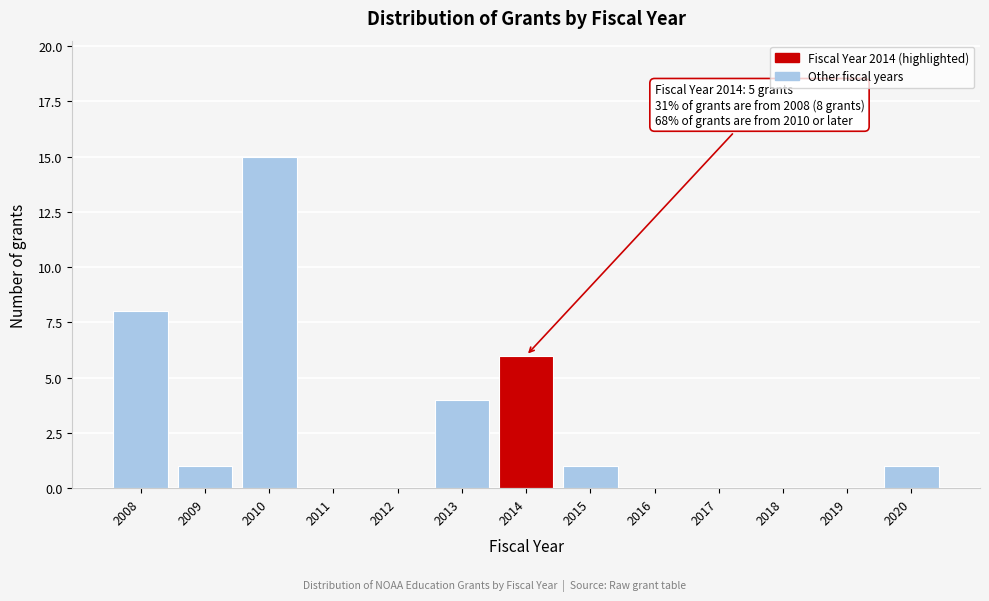

Reading left to right, list all the values displayed in this chart.

2008=8	2009=1	2010=15	2011=0	2012=0	2013=4	2014=6	2015=1	2016=0	2017=0	2018=0	2019=0	2020=1